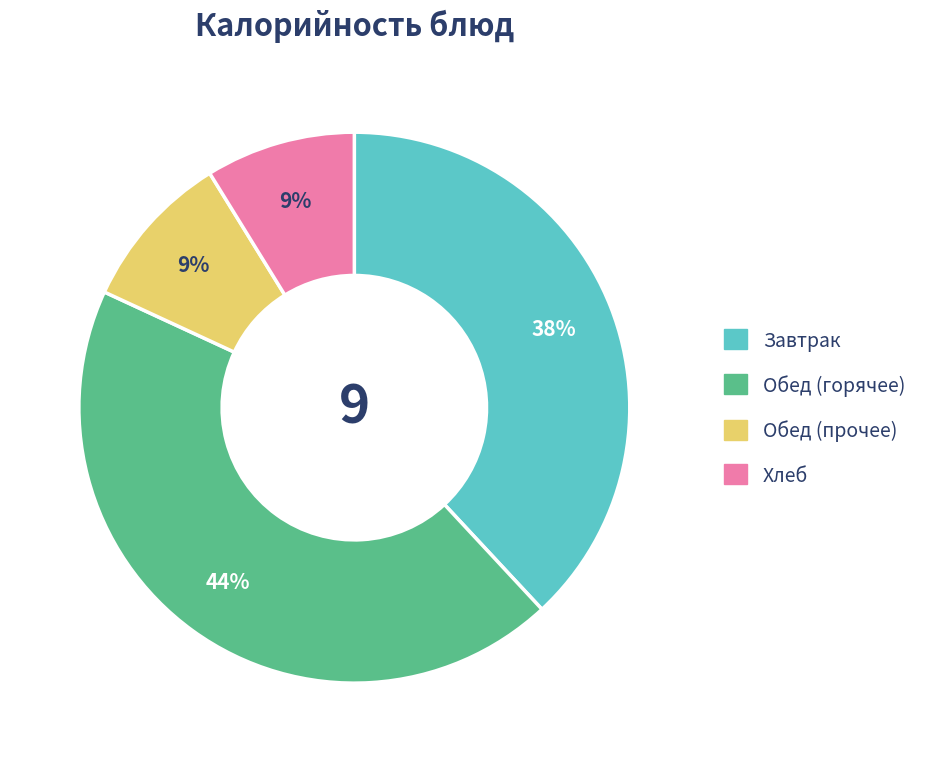

Does any single category account for the majority?

No